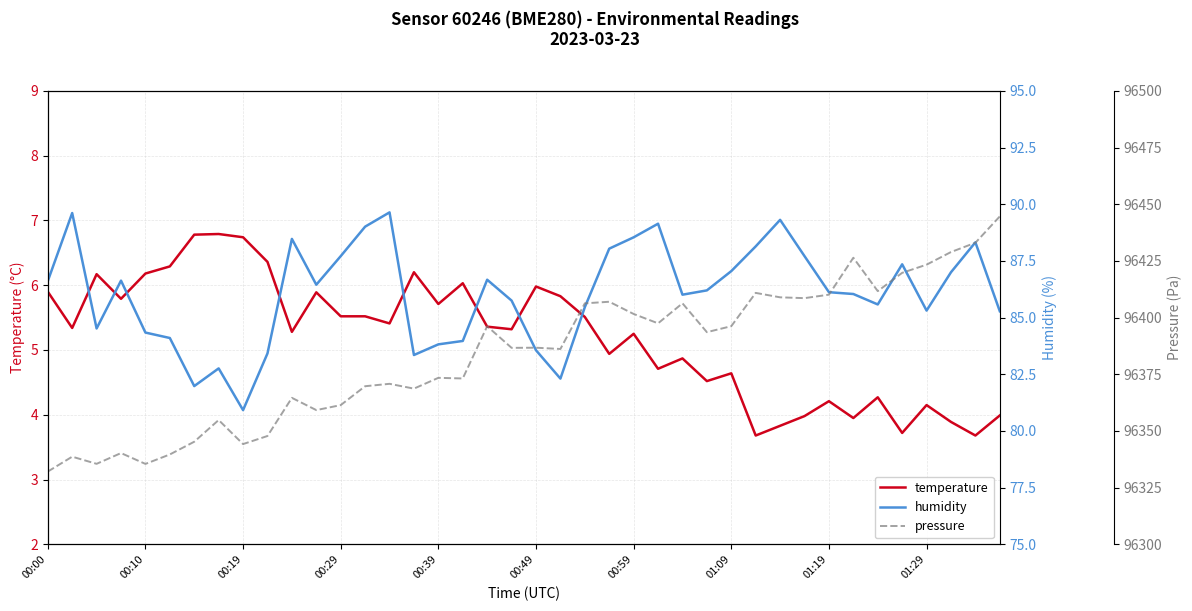

True or false: pressure and humidity intersect in this chart.

False